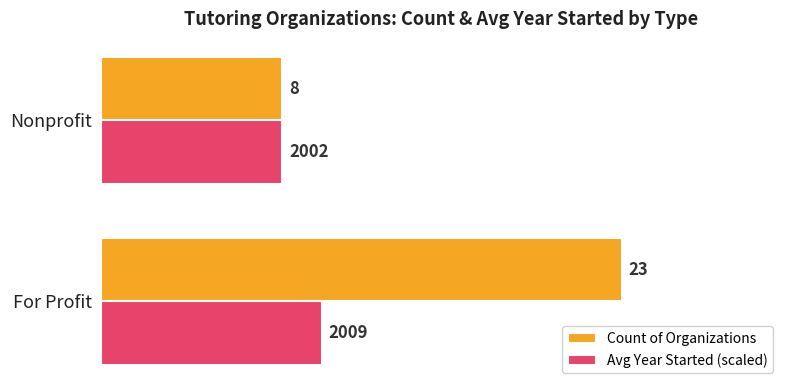

Where is Count of Organizations nearest to the value 15?

Nonprofit